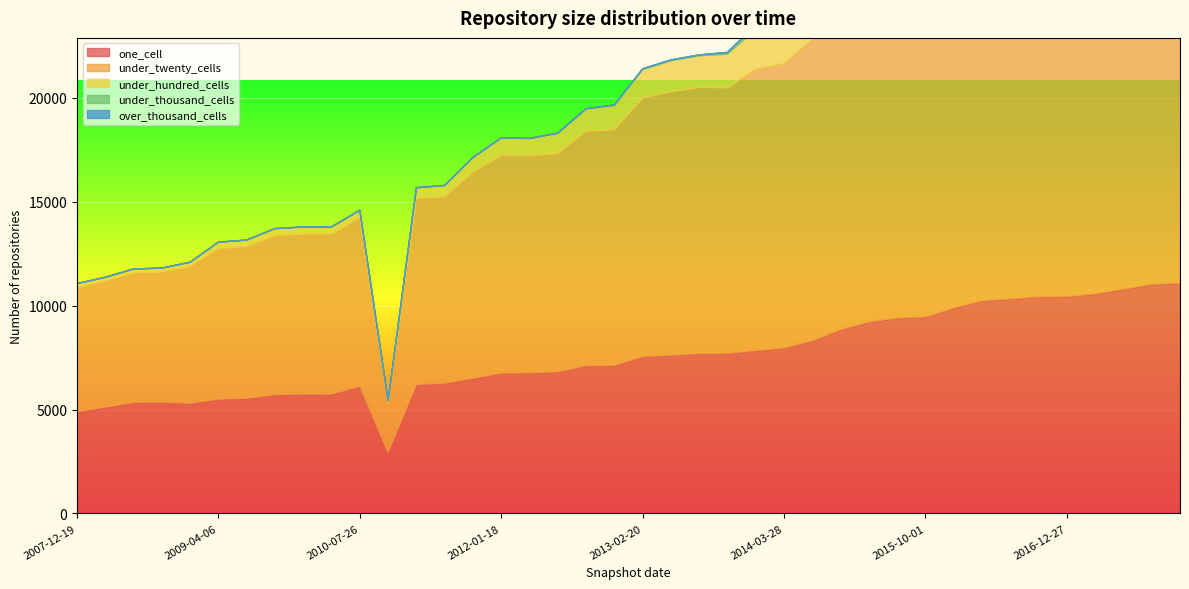

The value of under_twenty_cells at 2014-09-08 is 14494. True or false?

True